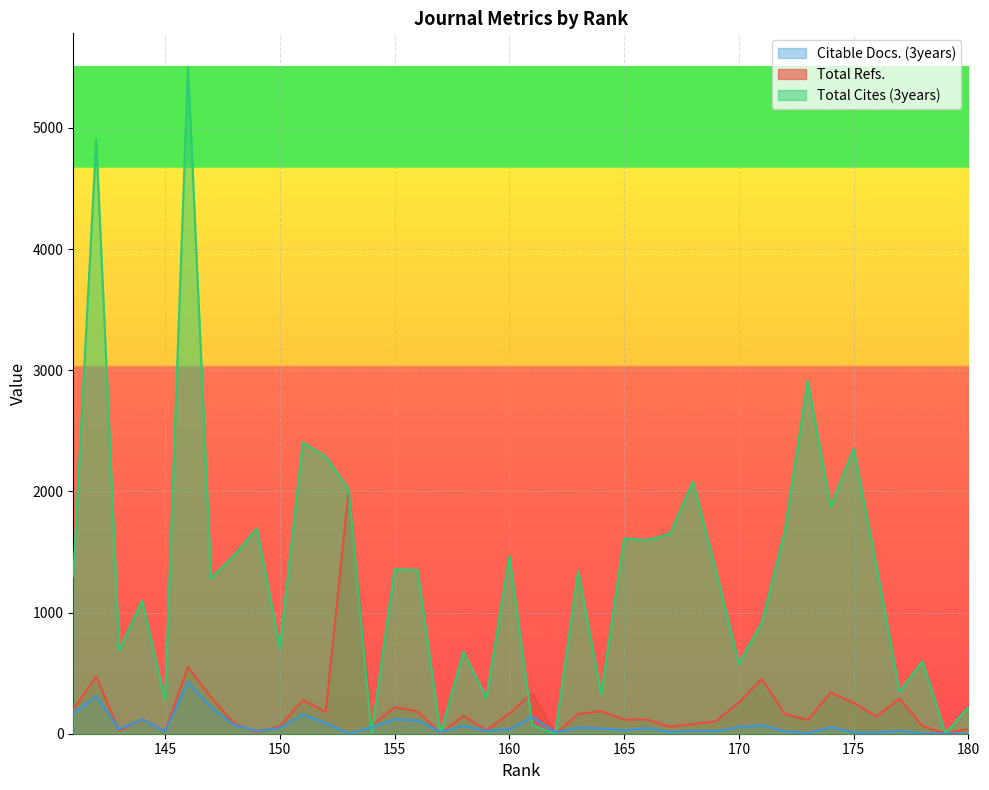

How many series are shown in this chart?

3